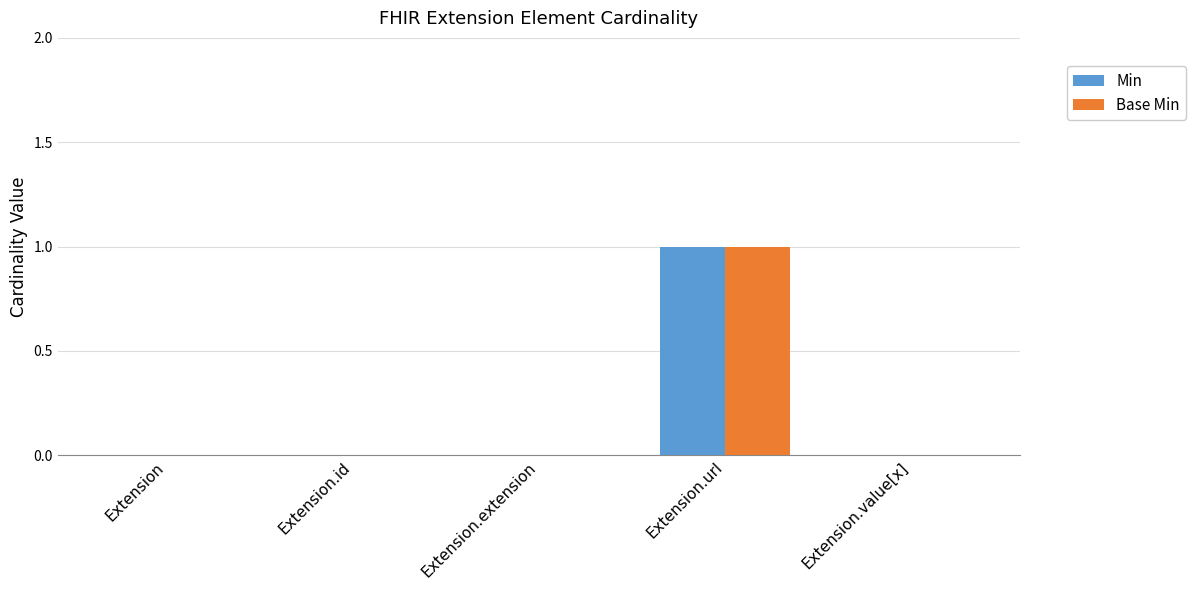

At which category is the sum across all series the highest?

Extension.url